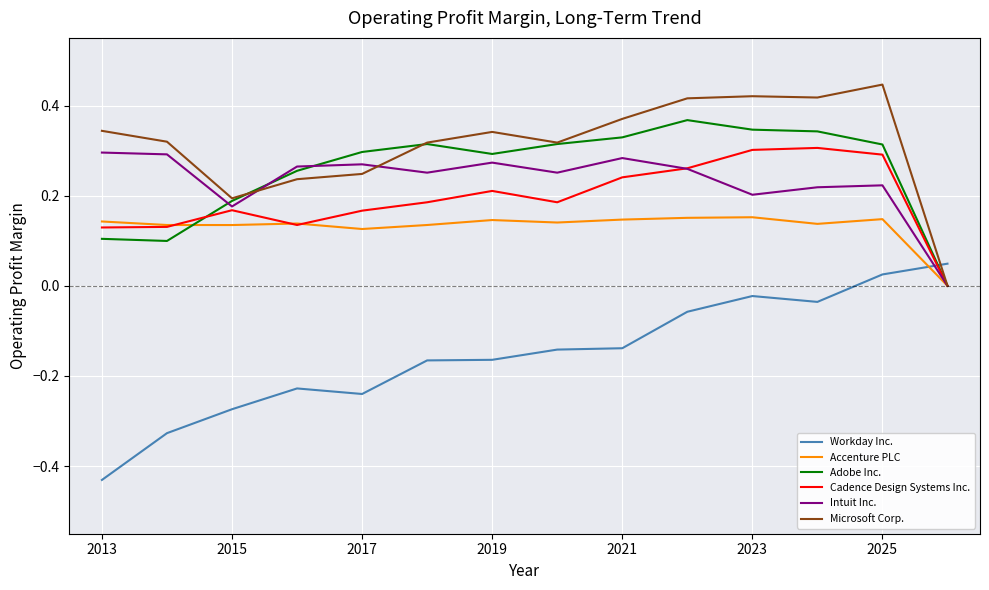

What are all the series names shown in the legend?

Workday Inc., Accenture PLC, Adobe Inc., Cadence Design Systems Inc., Intuit Inc., Microsoft Corp.